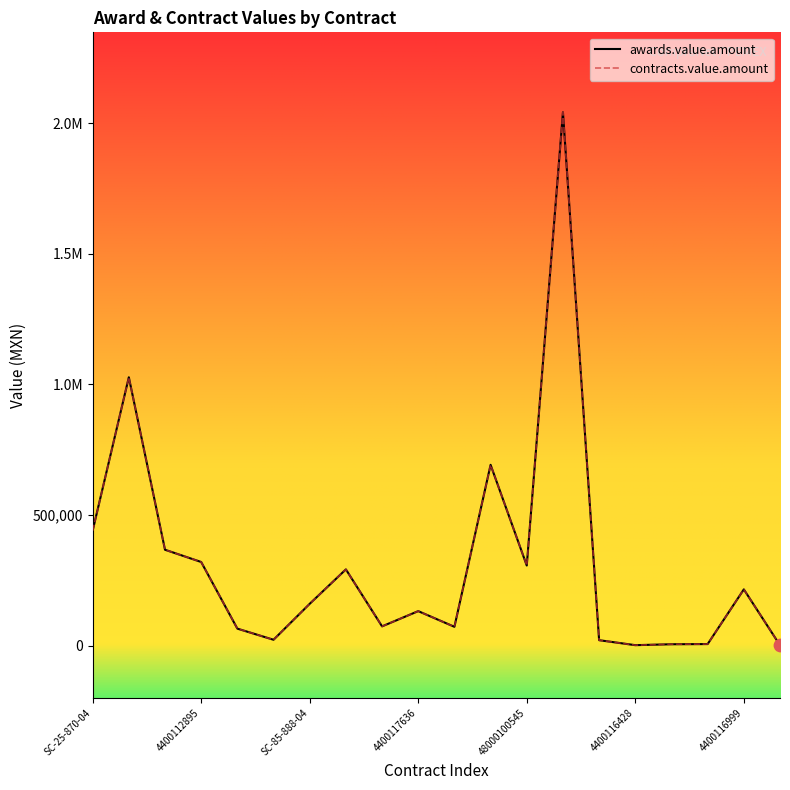

Does the chart have visible grid lines?

No